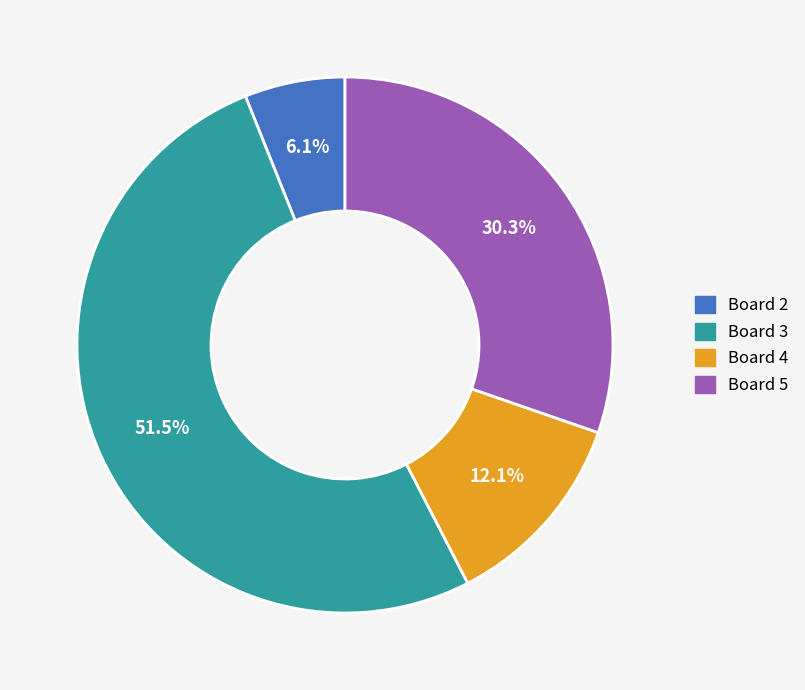

Which category accounts for the majority?

Board 3